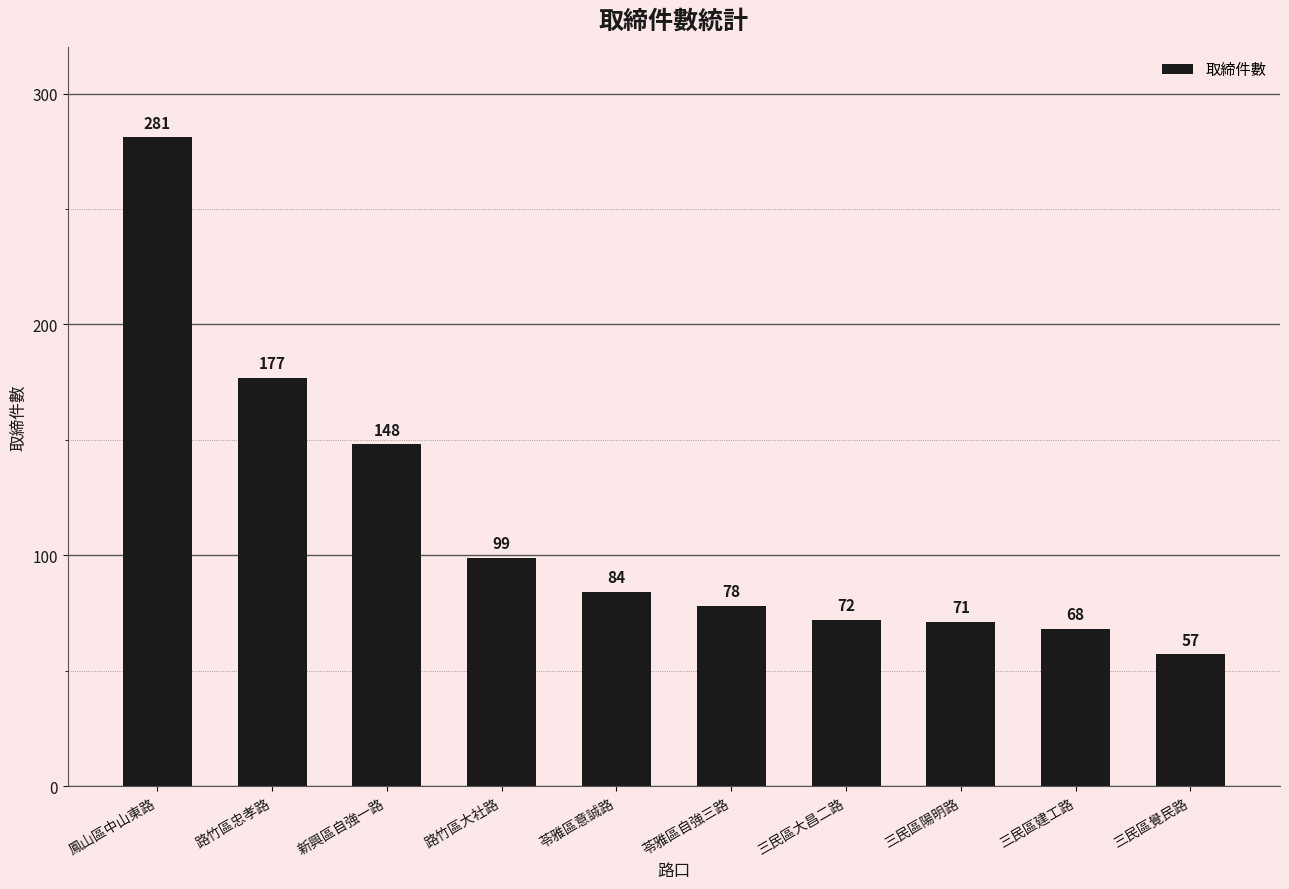

What is the minimum value shown in the chart?

57